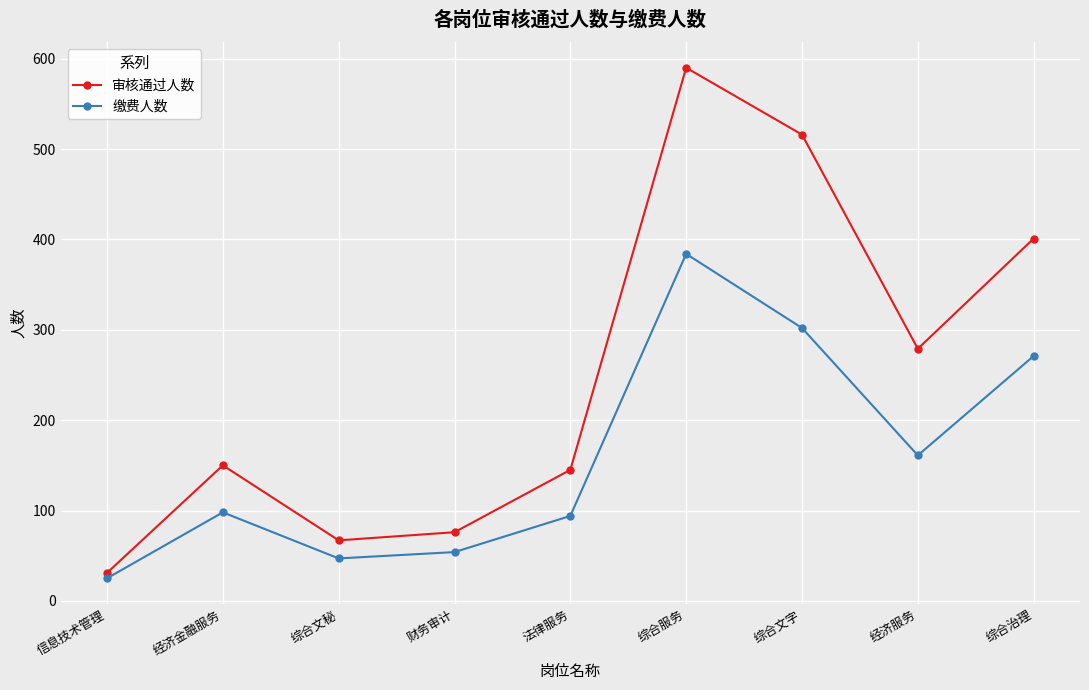

Reading right to left, what are all the values shown in this chart?

审核通过人数: 401	279	516	590	145	76	67	150	31
缴费人数: 271	161	302	384	94	54	47	98	25